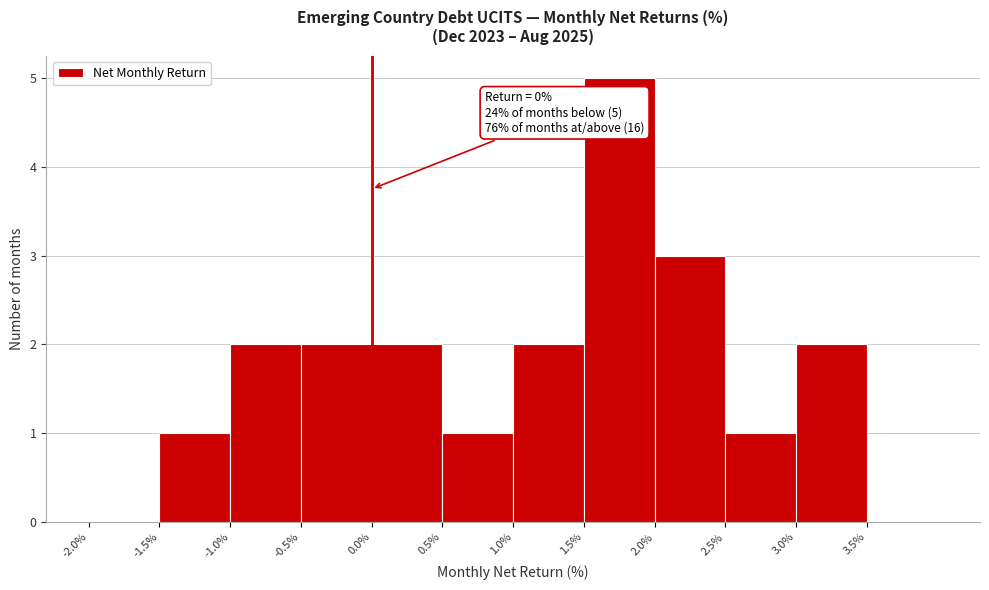

Over which range of the x-axis is the bar tallest?

1.5 to 2.0